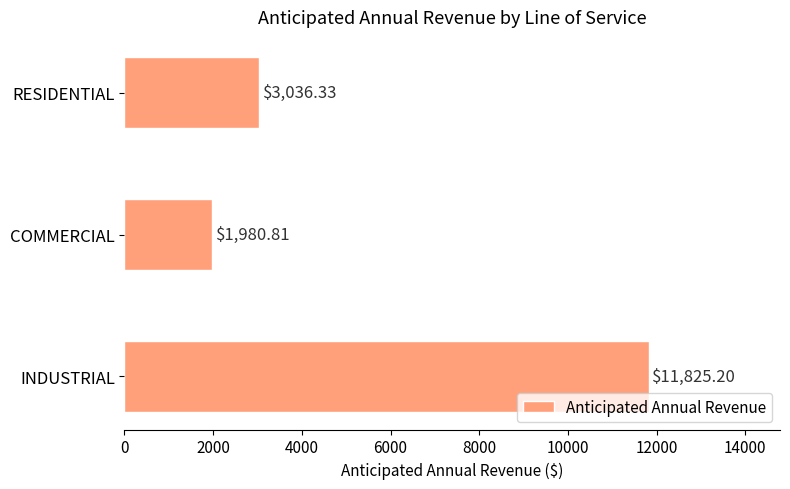

Which label corresponds to the smallest value in the chart?

COMMERCIAL